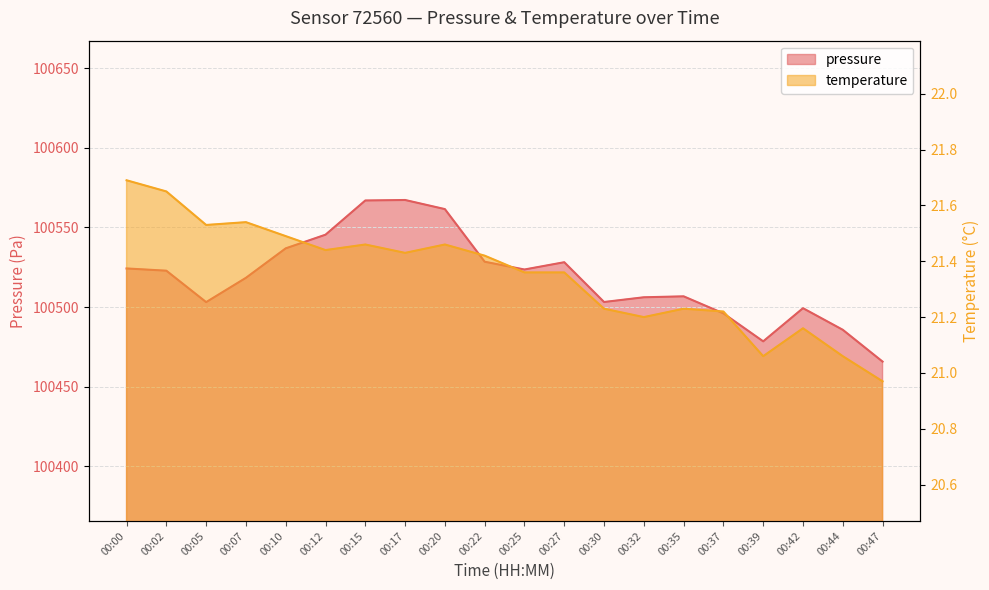

Does the chart display data point markers on the line(s)?

No